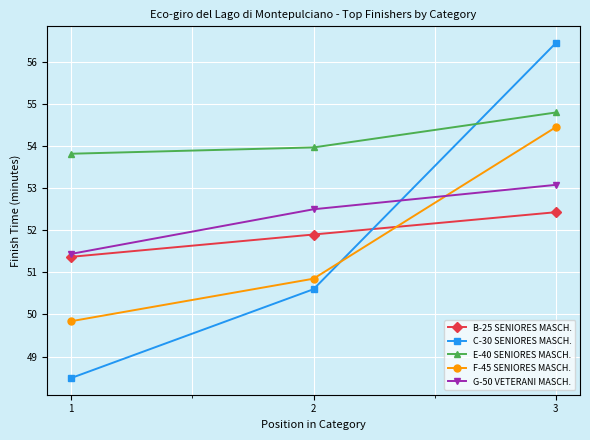

At which category is the sum across all series the highest?

3